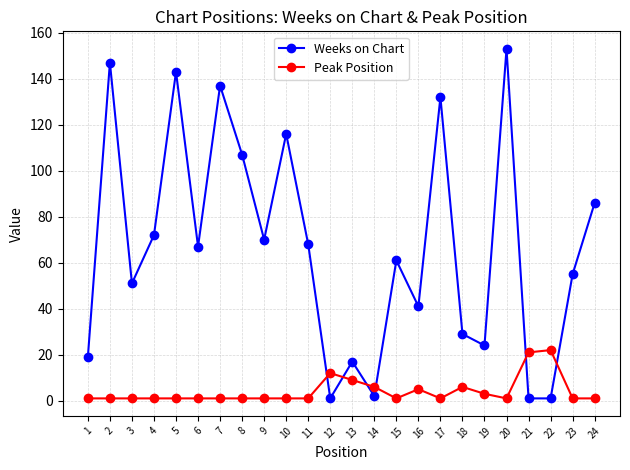

Reading left to right, extract all data points from this chart.

Weeks on Chart: 19	147	51	72	143	67	137	107	70	116	68	1	17	2	61	41	132	29	24	153	1	1	55	86
Peak Position: 1	1	1	1	1	1	1	1	1	1	1	12	9	6	1	5	1	6	3	1	21	22	1	1